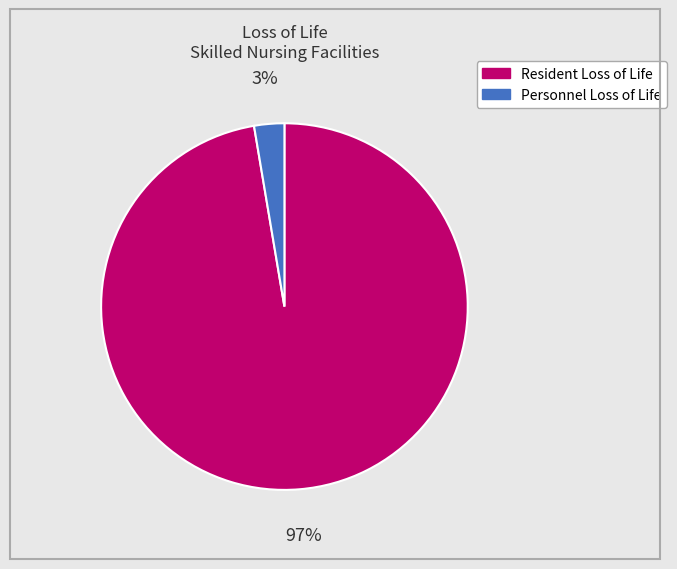

The Personnel Loss of Life slice represents 3% of the pie. True or false?

True